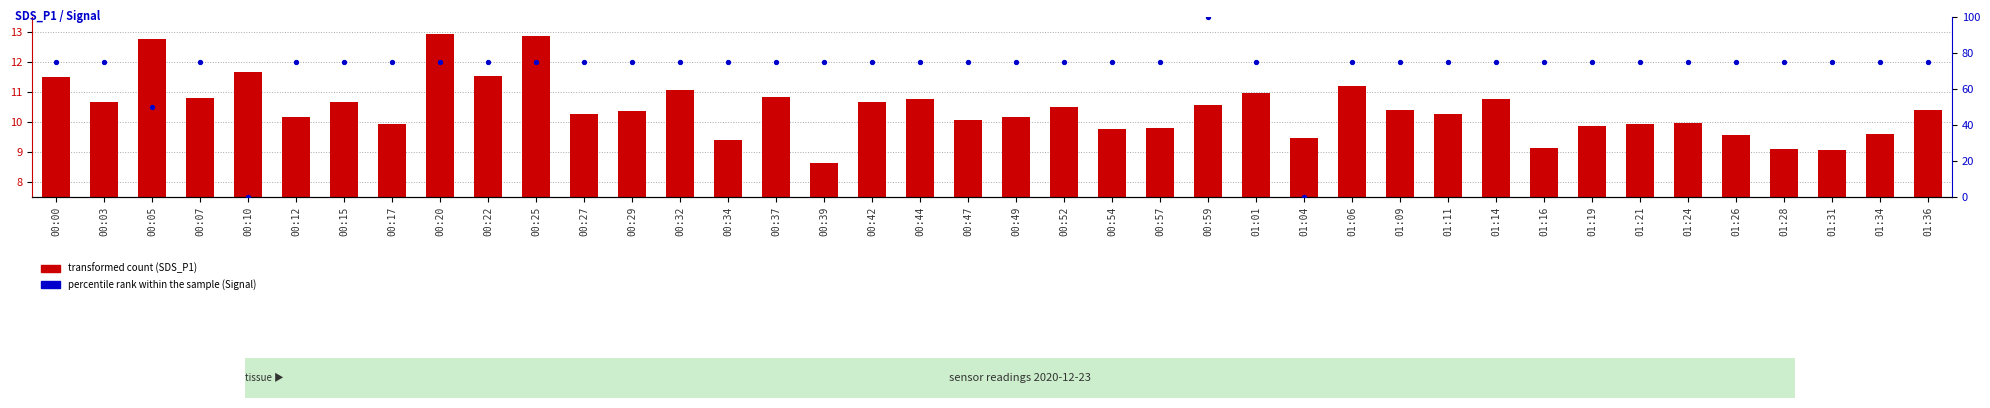

Which series contains the highest Y value?

percentile rank within the sample (Signal)